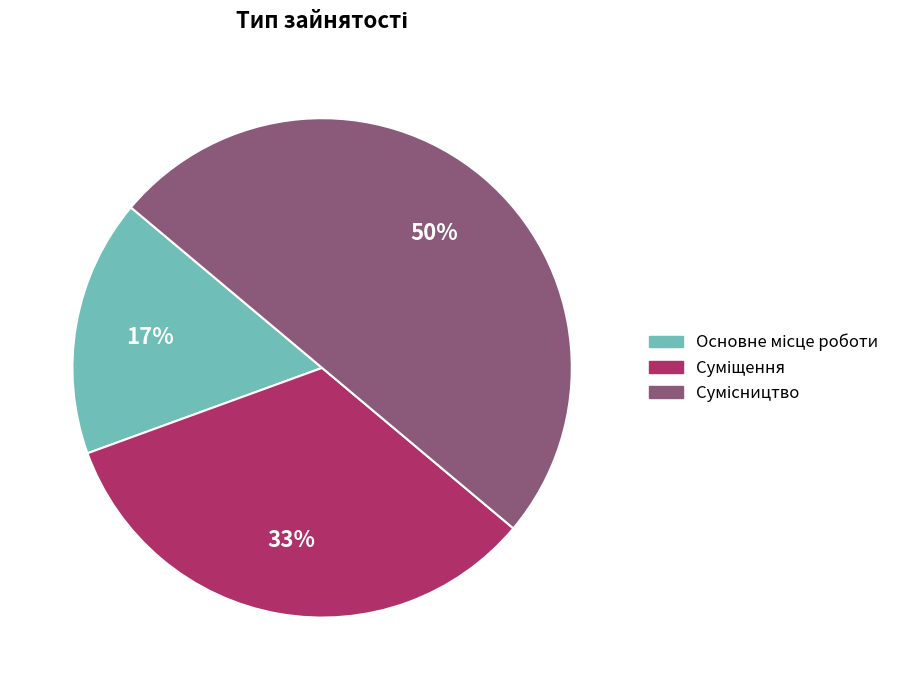

To the nearest percent, what is the difference between the largest and smallest slice percentages?

33%